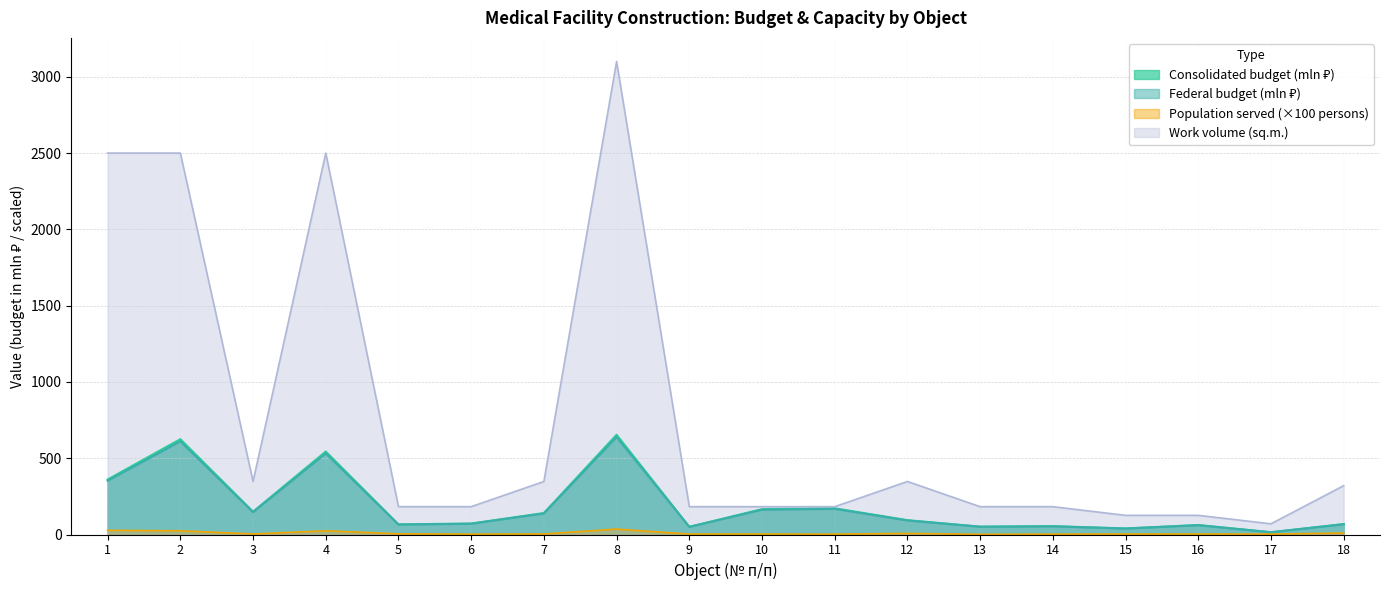

What is the minimum value shown in the chart?

1.2